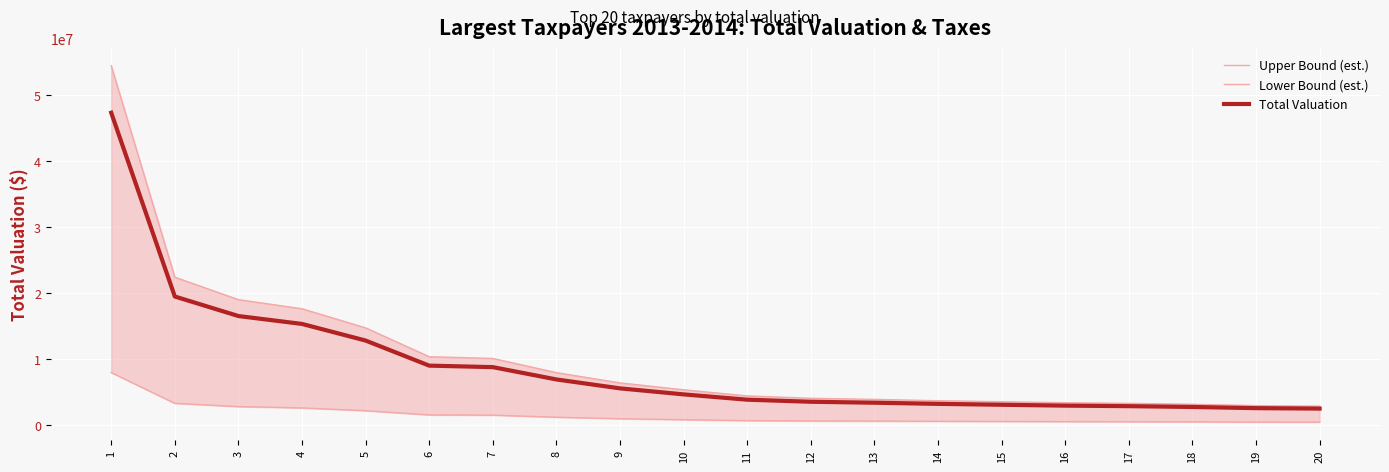

How many lines are shown in the chart?

3